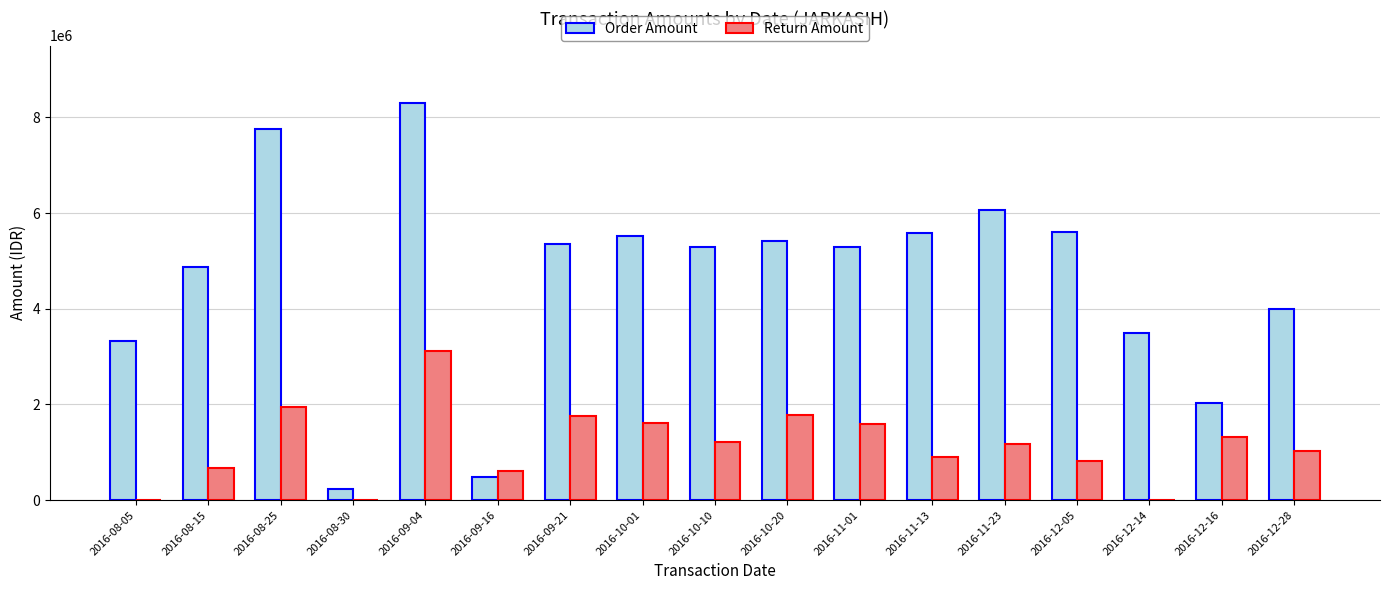

What is the average value of the Return Amount series?

1149282